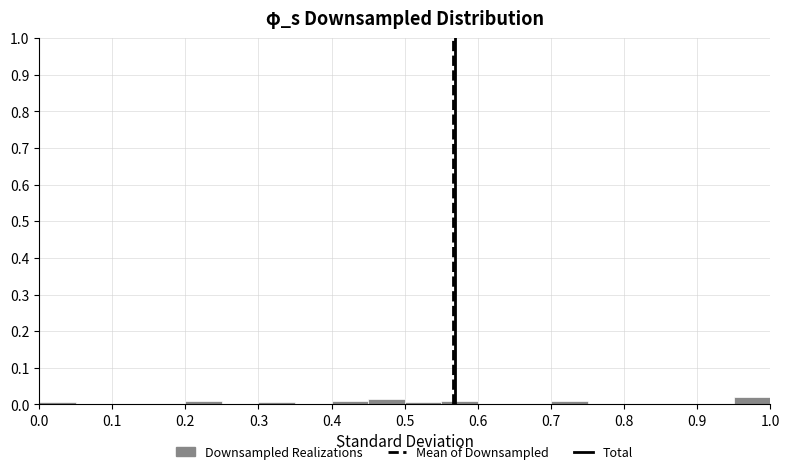

Reading left to right, list every bar in this chart as the range it spans on the x-axis followed by its height. The values are not printed on the chart, so give them approximately, as read against the axis.

0.00 to 0.05: under 0.01
0.05 to 0.10: 0
0.10 to 0.15: 0
0.15 to 0.20: 0
0.20 to 0.25: 0.01
0.25 to 0.30: 0
0.30 to 0.35: under 0.01
0.35 to 0.40: 0
0.40 to 0.45: 0.01
0.45 to 0.50: 0.02
0.50 to 0.55: under 0.01
0.55 to 0.60: 0.01
0.60 to 0.65: 0
0.65 to 0.70: 0
0.70 to 0.75: 0.01
0.75 to 0.80: 0
0.80 to 0.85: 0
0.85 to 0.90: 0
0.90 to 0.95: 0
0.95 to 1.00: 0.02